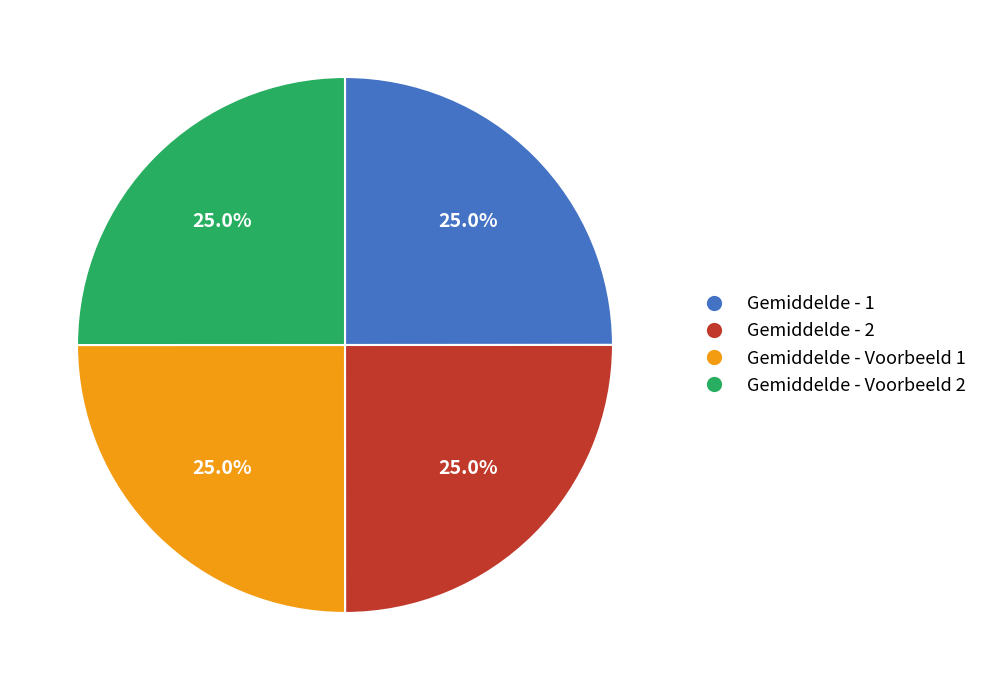

Does any single category account for the majority?

No